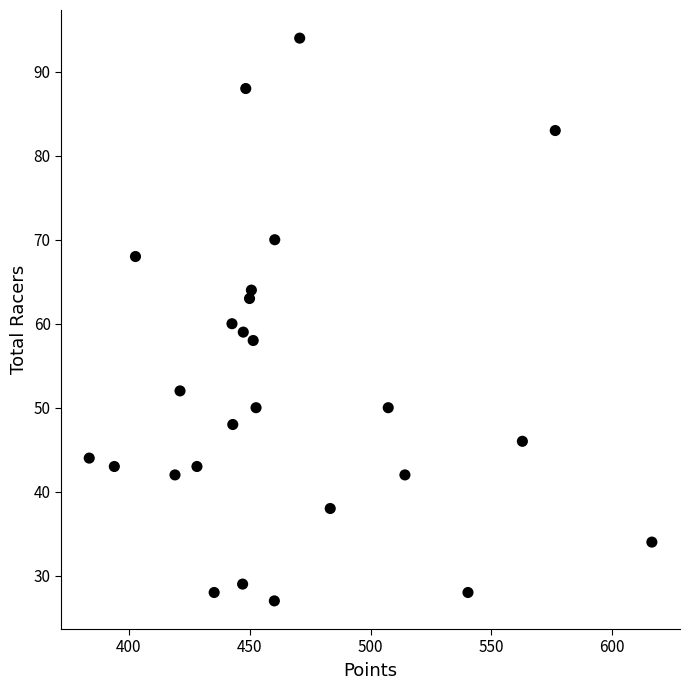

What is the range of Y values (max minus min)?

67